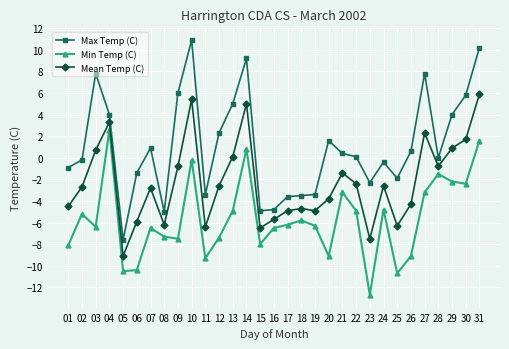

At which category is the sum across all series the highest?

31